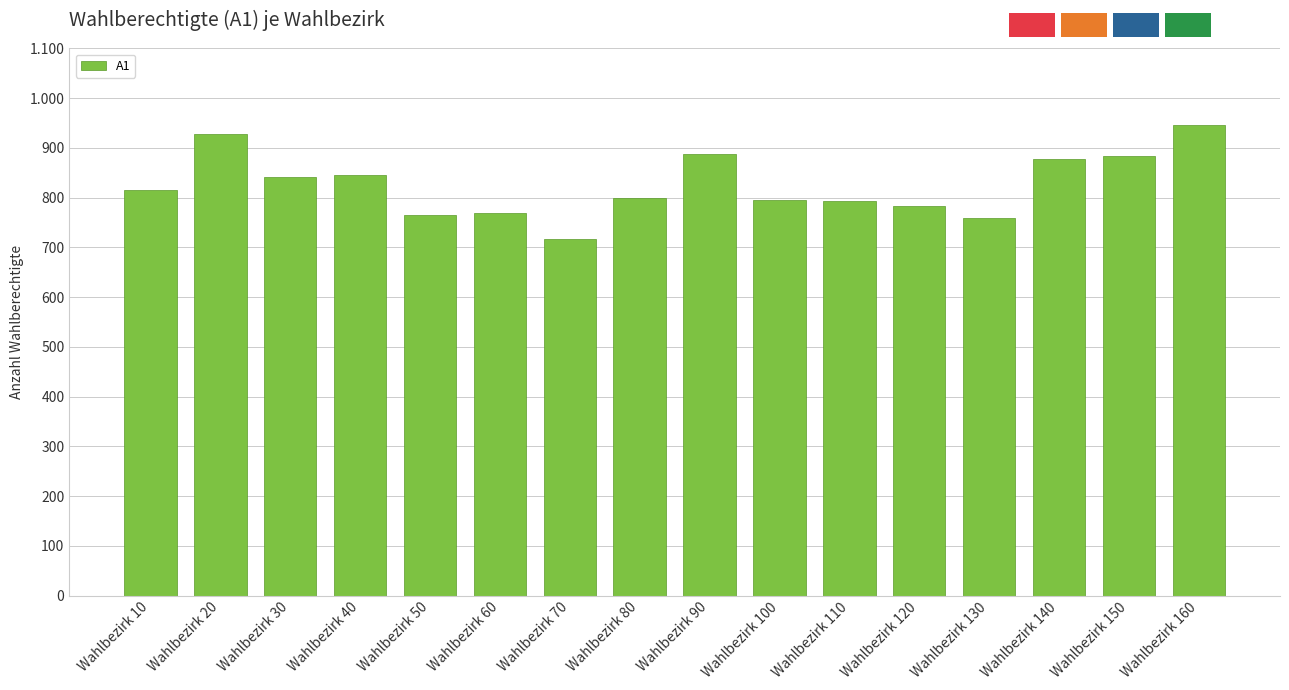

The chart shows a value of 760 at Wahlbezirk 130. True or false?

True